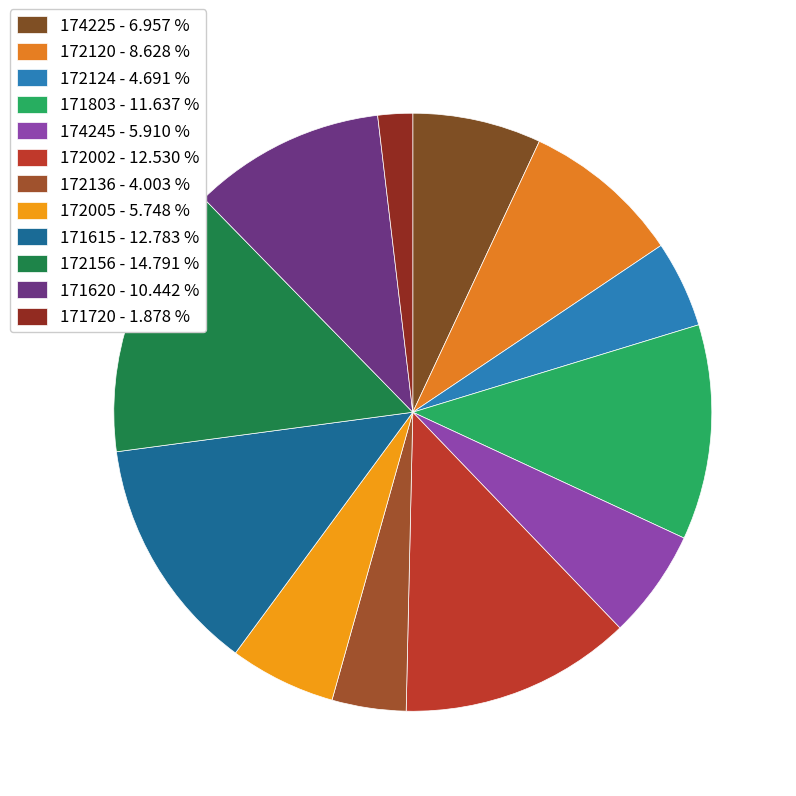

Between 172124 and 174225, which is larger?

174225